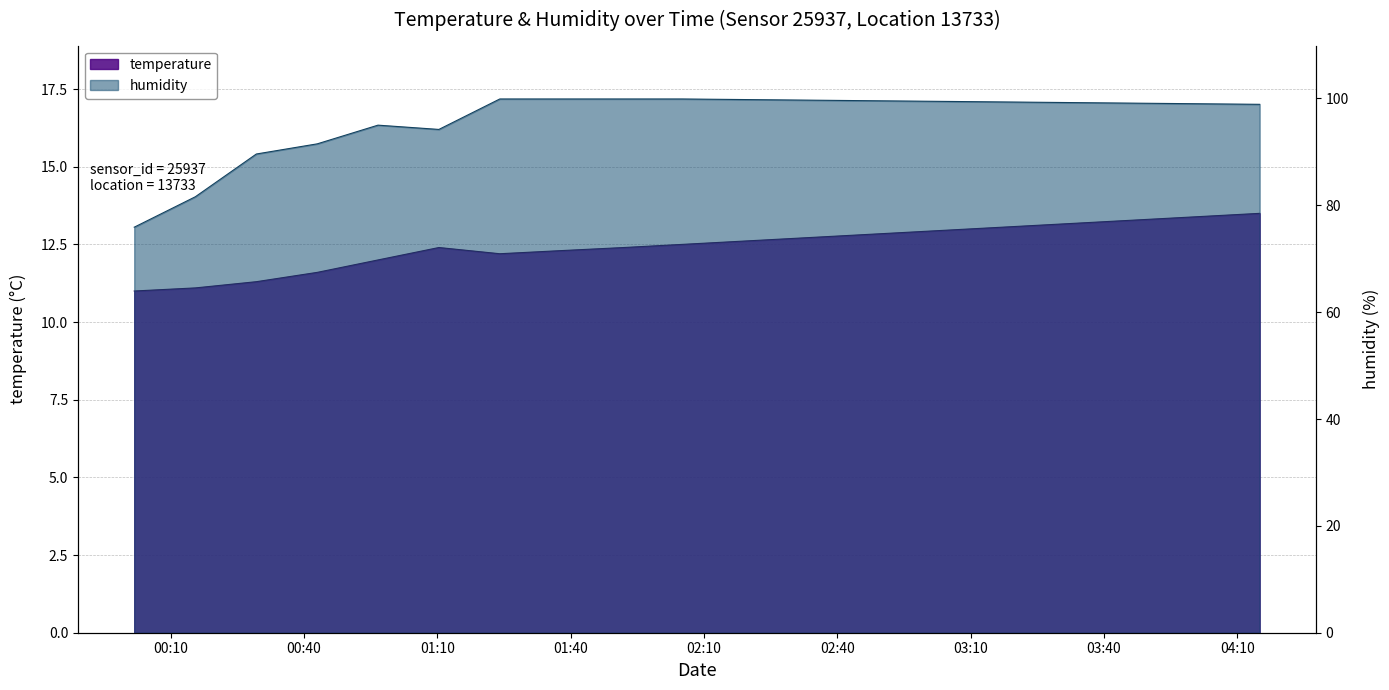

What is the difference between the highest and lowest values at 03:10?

86.4